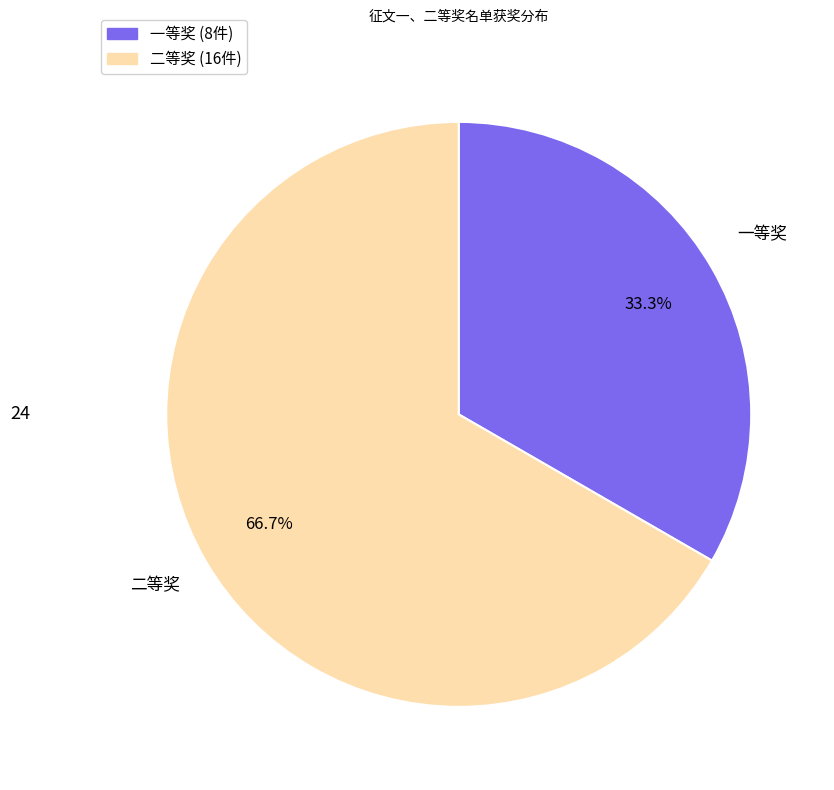

Is it true that 二等奖 is 56% of the pie?

False